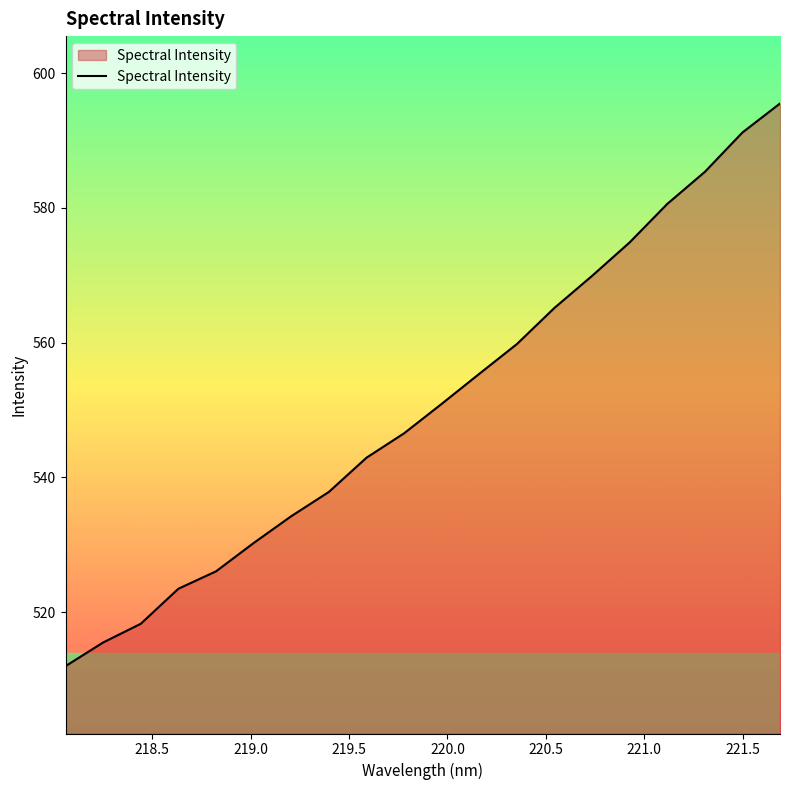

What is the smallest value displayed?

512.0